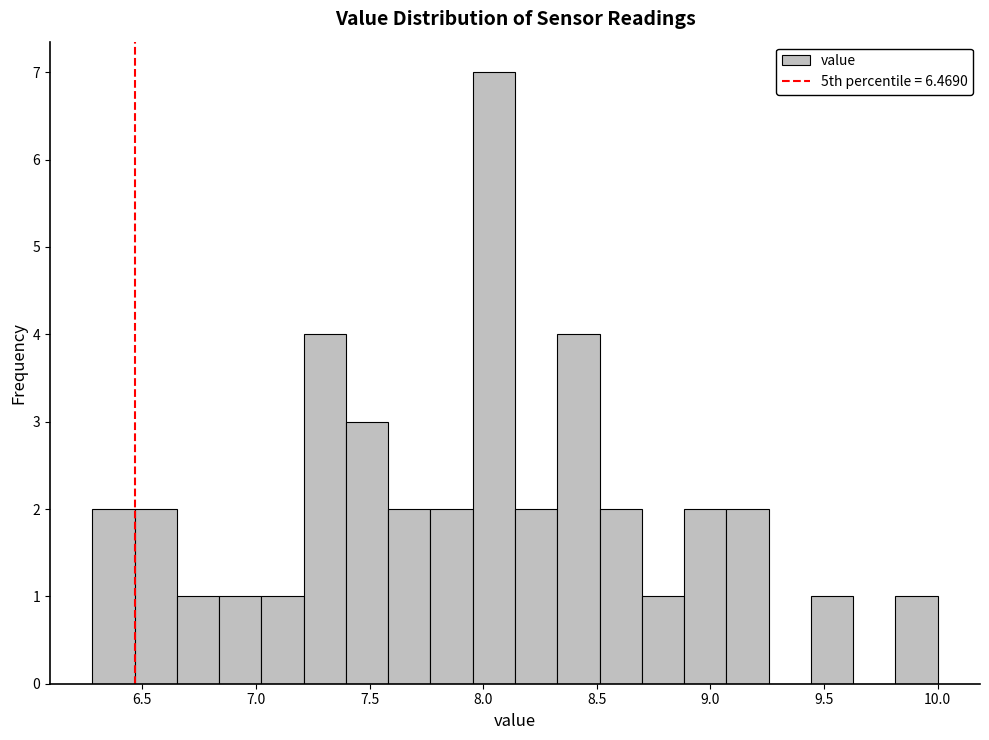

Around what value on the x-axis is the tallest bar? Give the approximate position of its centre, as read against the axis.

8.05